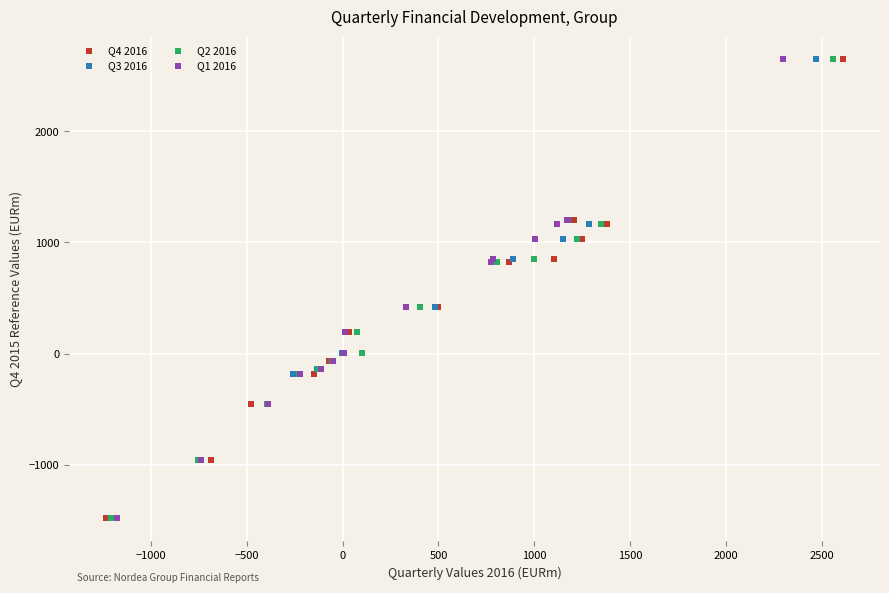

What are all the series names shown in the legend?

Q4 2016, Q3 2016, Q2 2016, Q1 2016